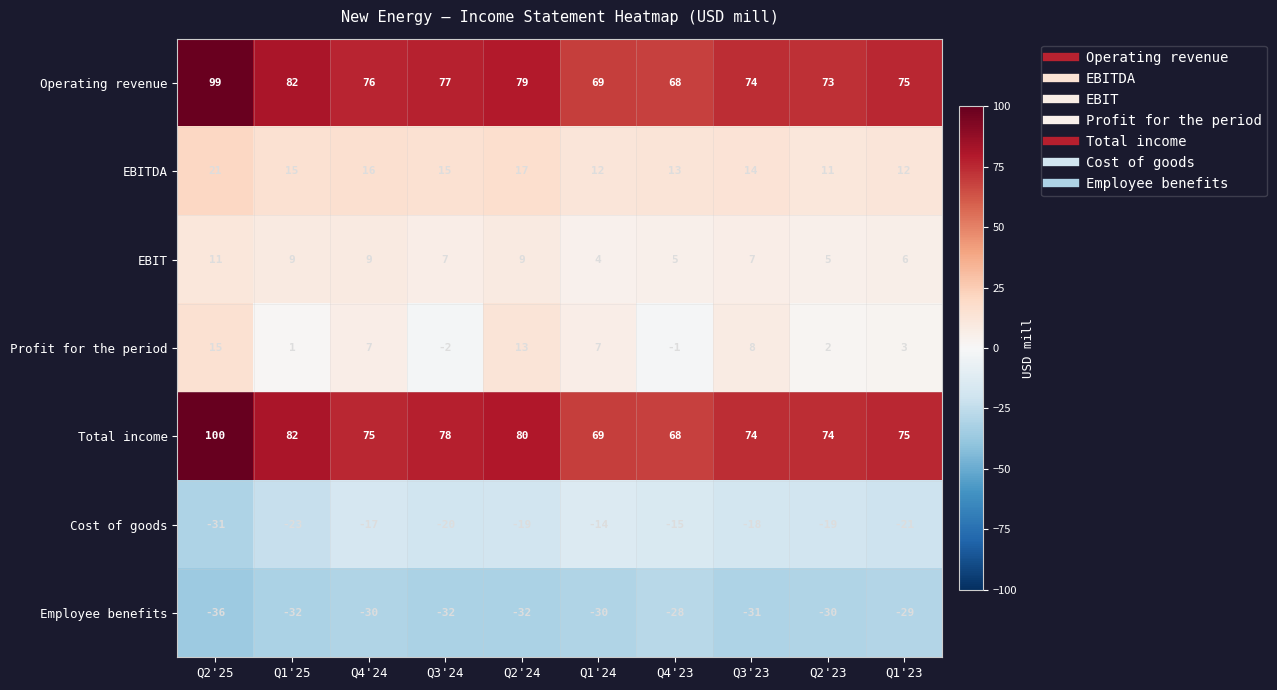

At which label is Total income closest to 84?

Q1'25